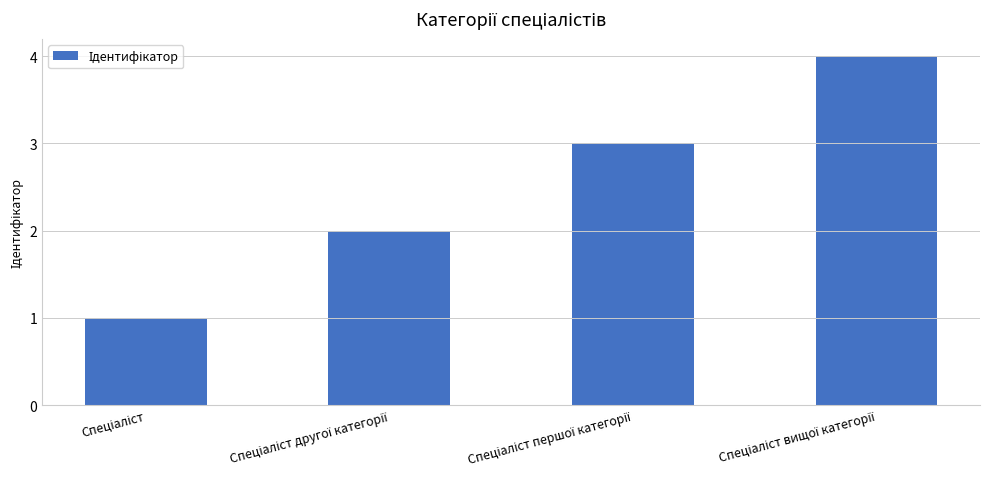

How many series are shown in this chart?

1